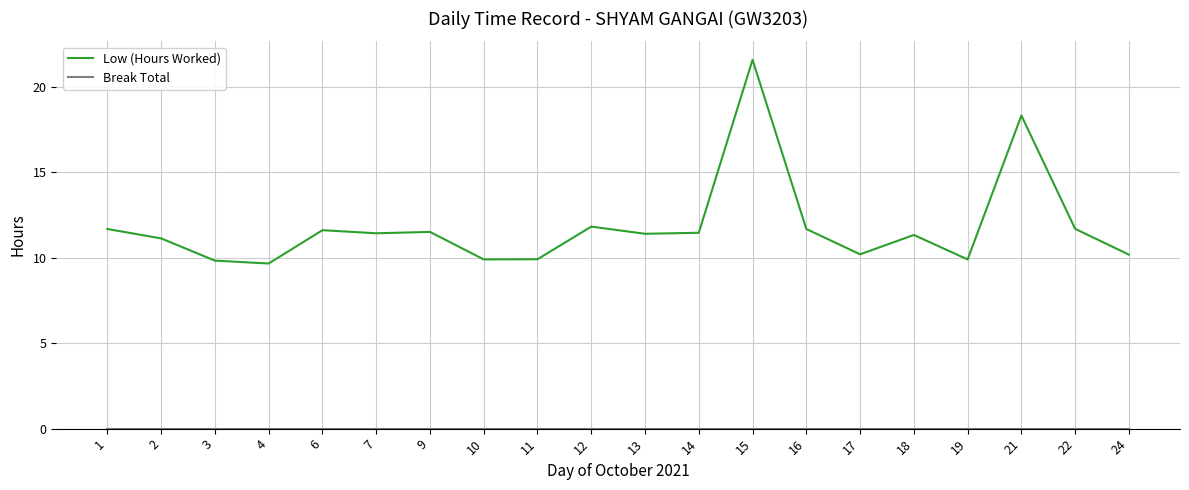

What is the total value across all series at 3?

9.8